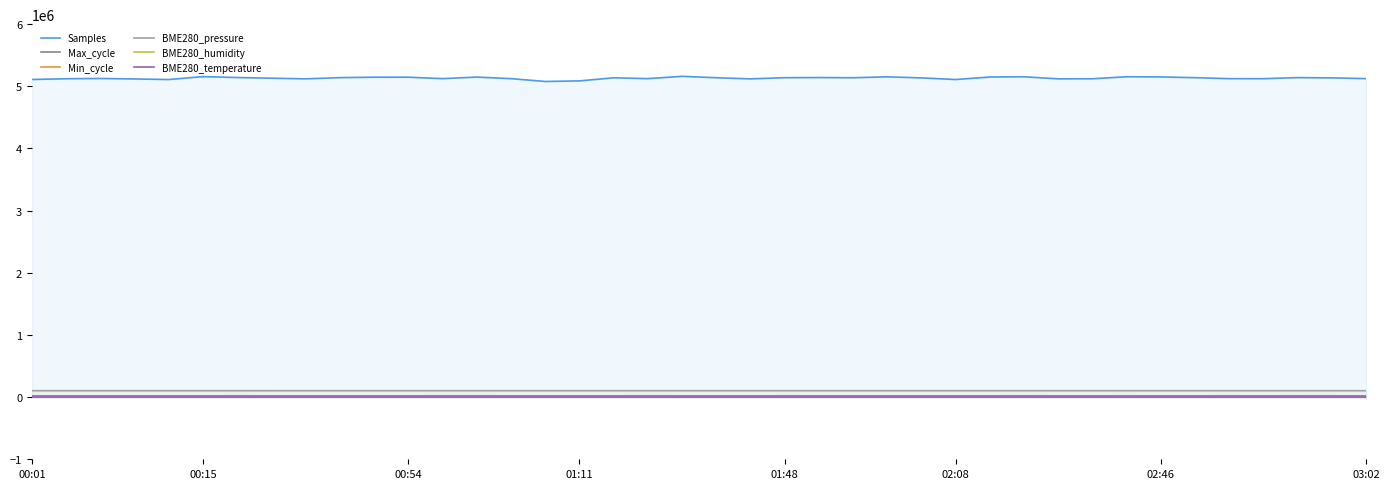

True or false: BME280_pressure and Min_cycle cross at least once.

False